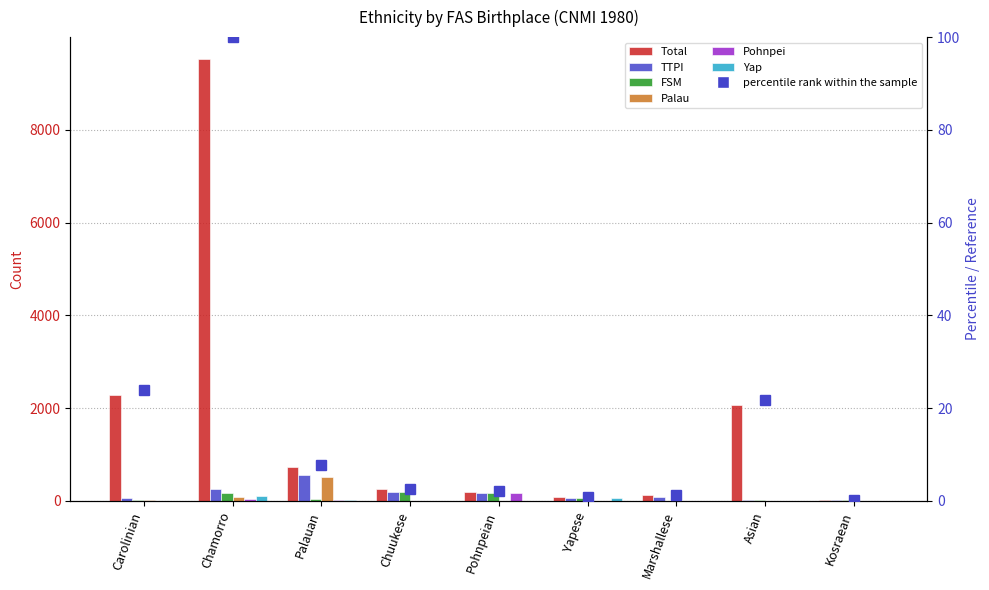

What is the difference between the maximum and minimum values in the Total series?

9496